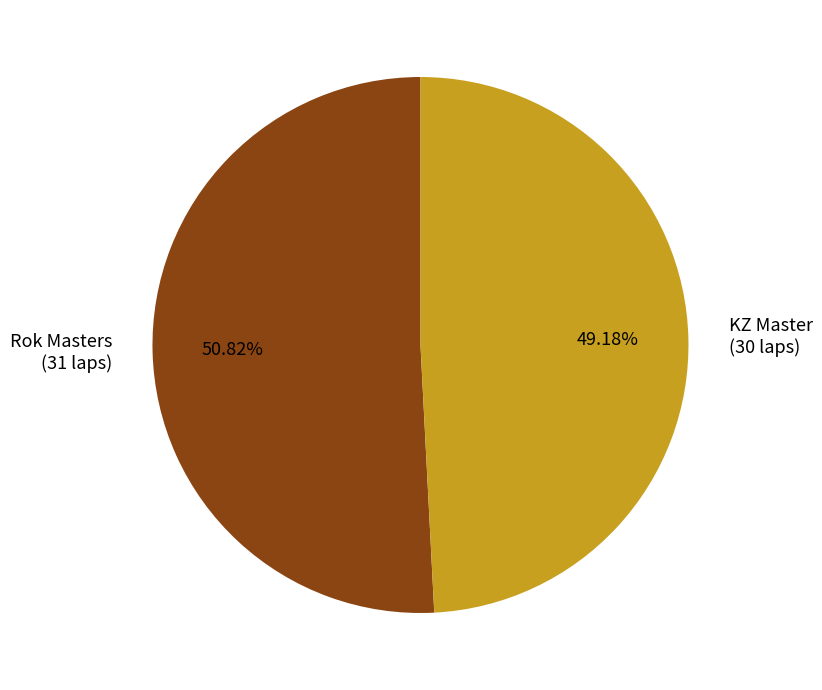

Approximately how many times larger is the value at Rok Masters (31 laps) compared to KZ Master (30 laps)?

1.0